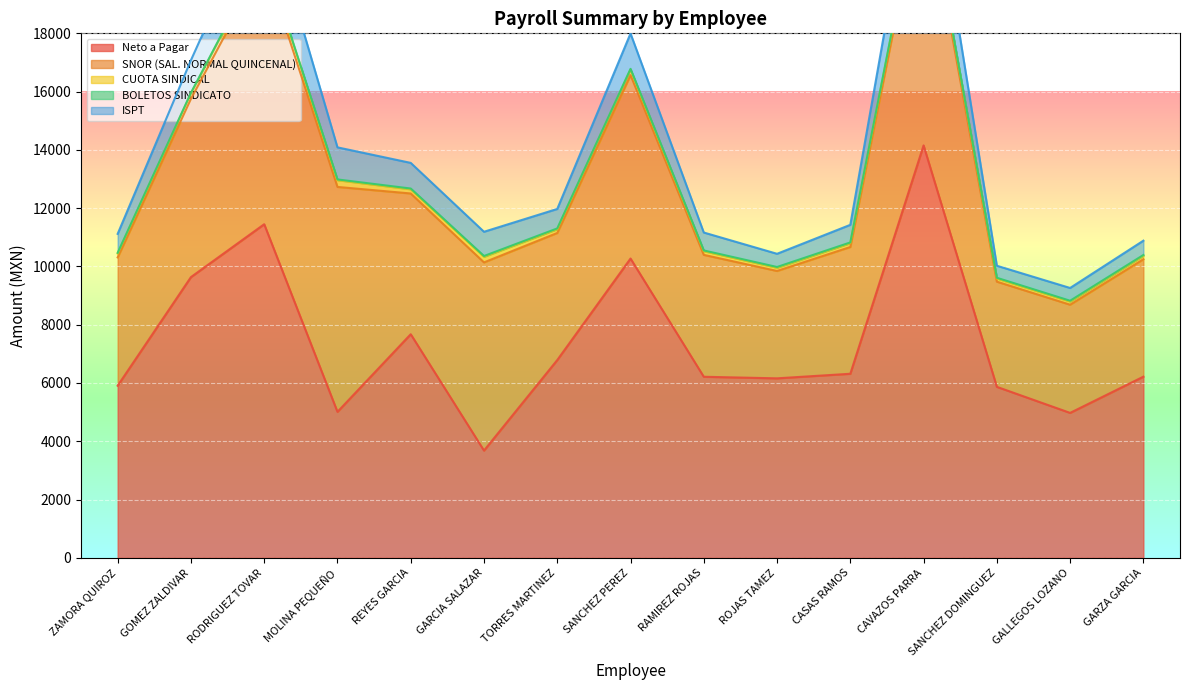

True or false: ISPT has more than 0 interior local peaks.

True